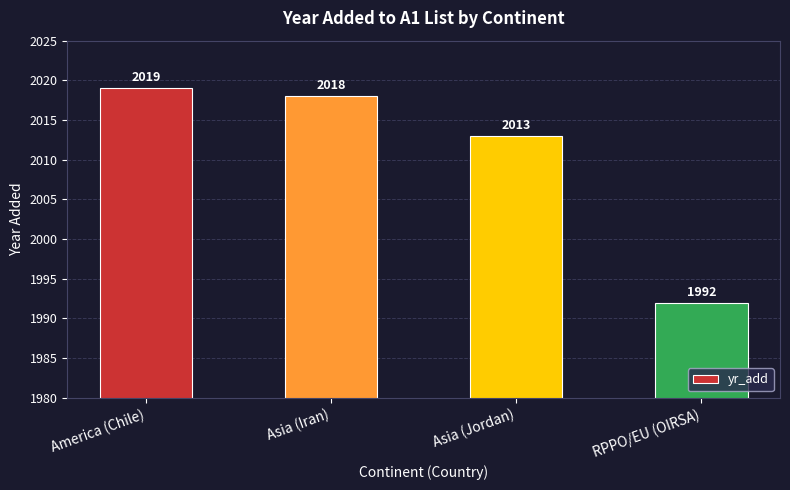

What is the sum of the values at America (Chile) and RPPO/EU (OIRSA)?

4011